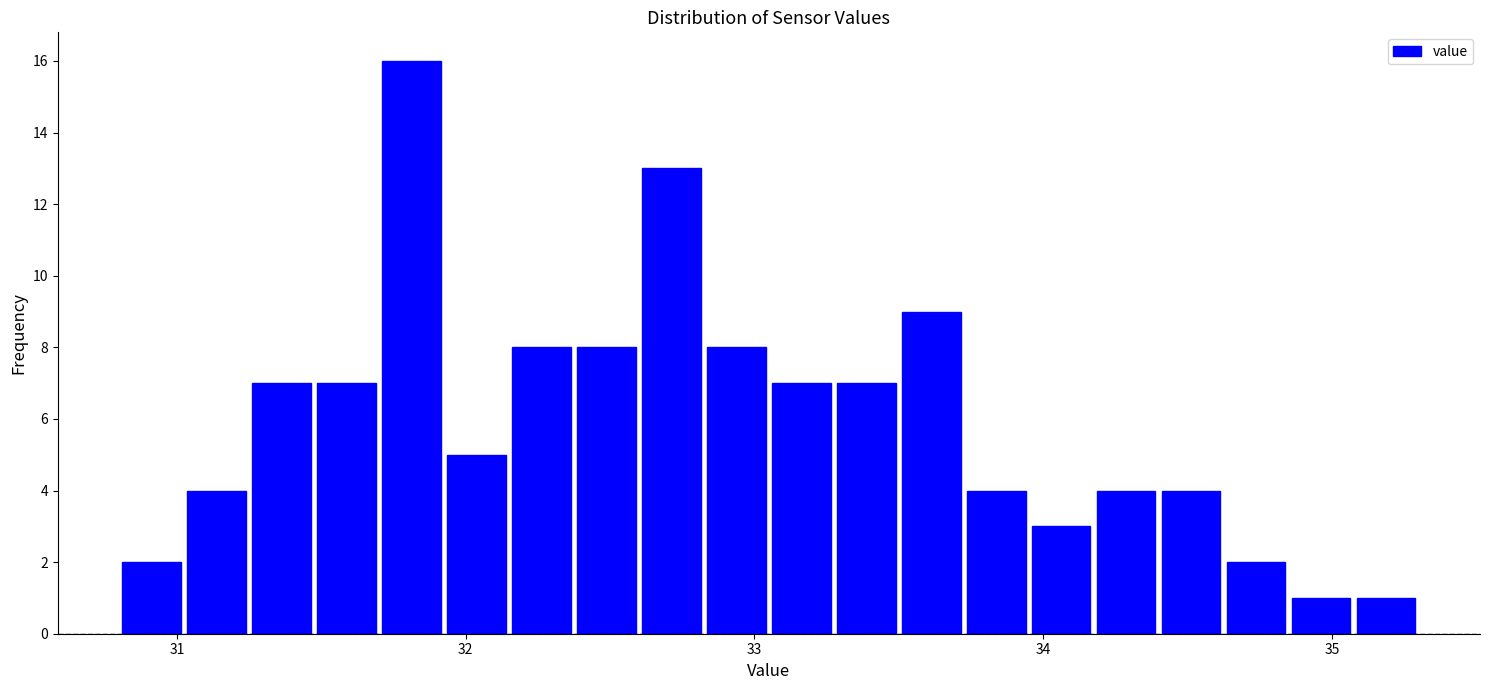

Around what value on the x-axis is the tallest bar? Give the approximate position of its centre, as read against the axis.

31.8